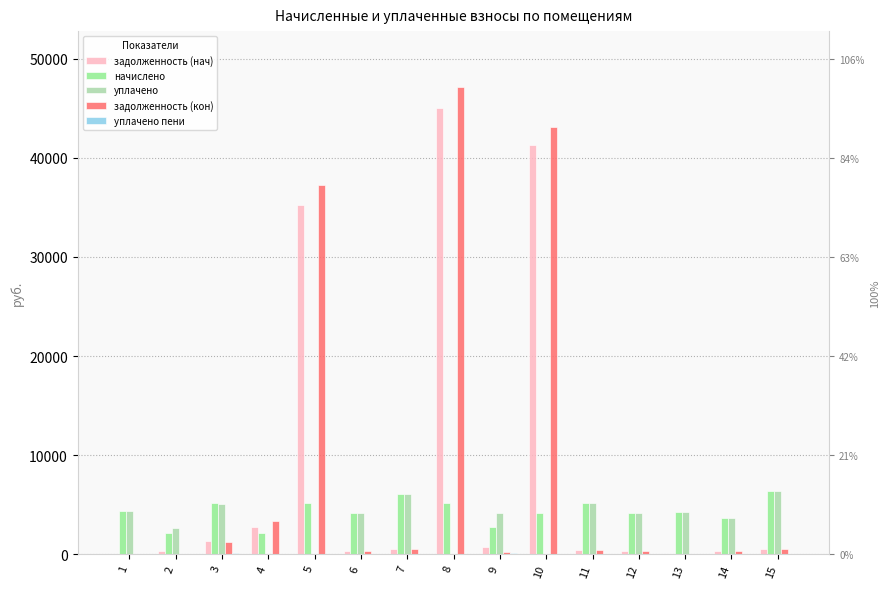

Between 6 and 10, which series saw the biggest shift?

задолженность (кон)